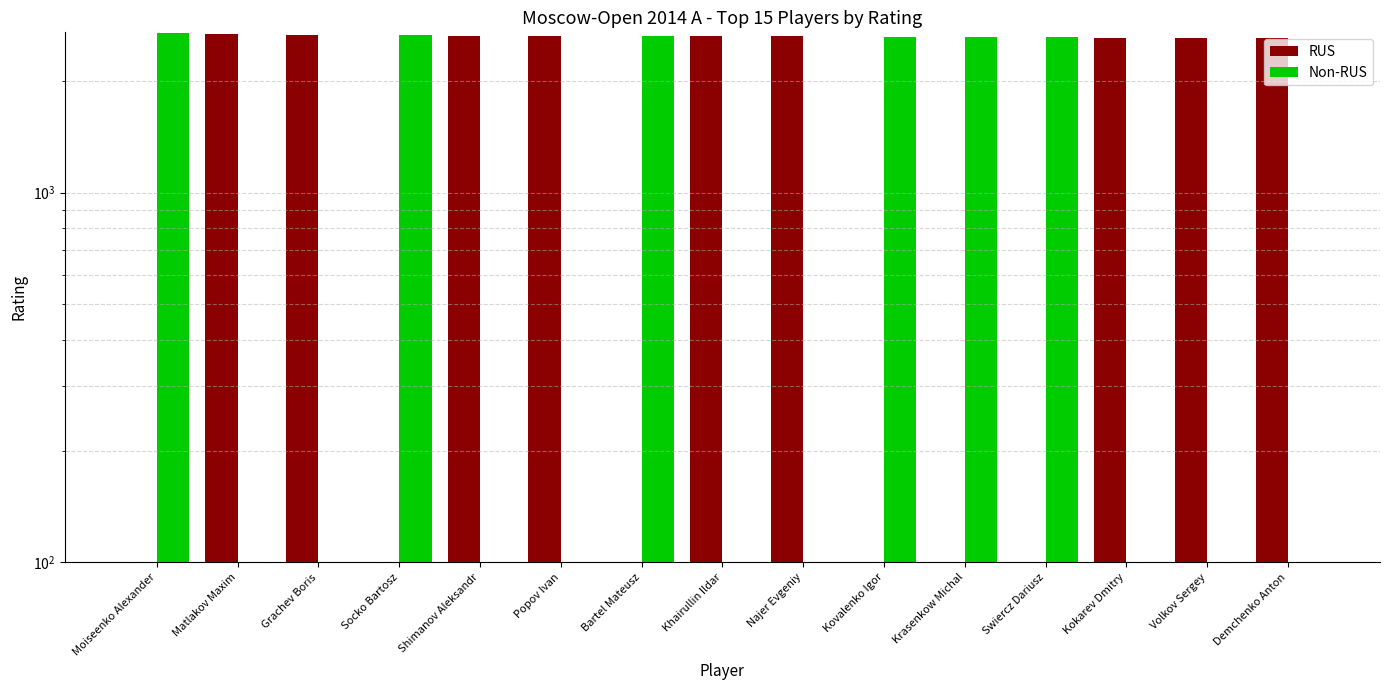

Does the chart contain stacked bars?

No